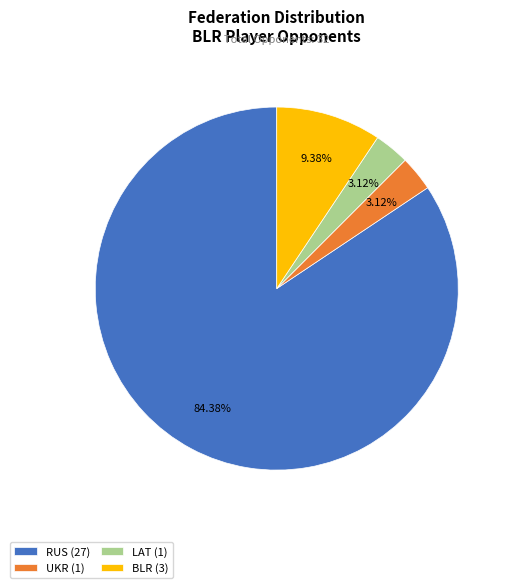

Combined, do UKR and RUS account for over 50%?

Yes